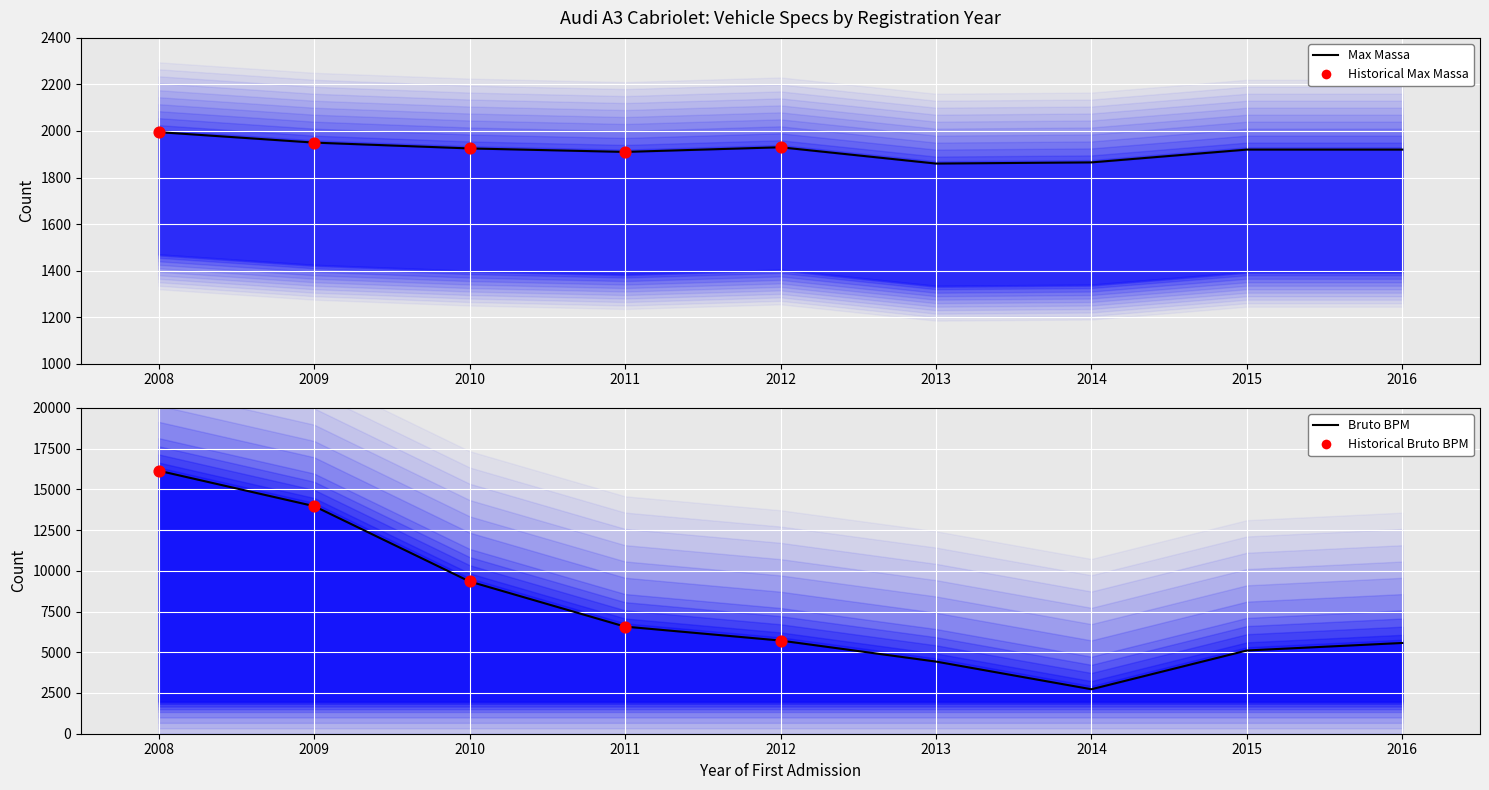

Which series reaches the minimum Y coordinate?

massa_ledig_voertuig